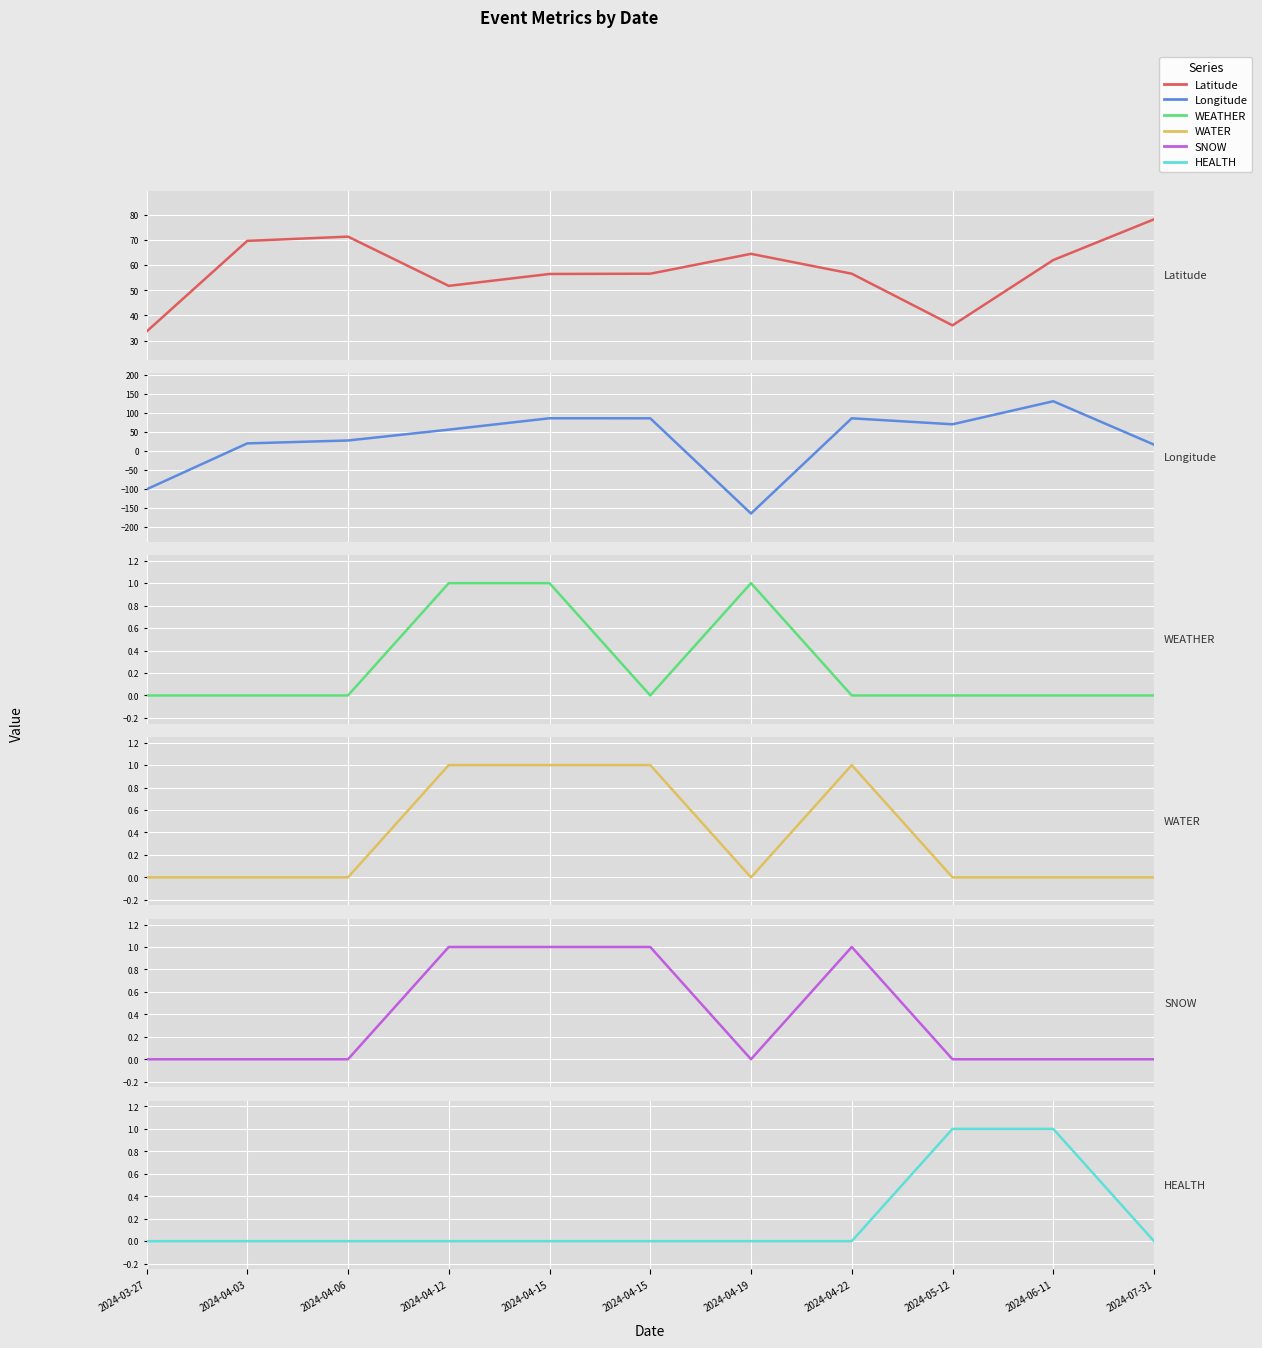

Count the HEALTH values in the range 0 to 1.

11